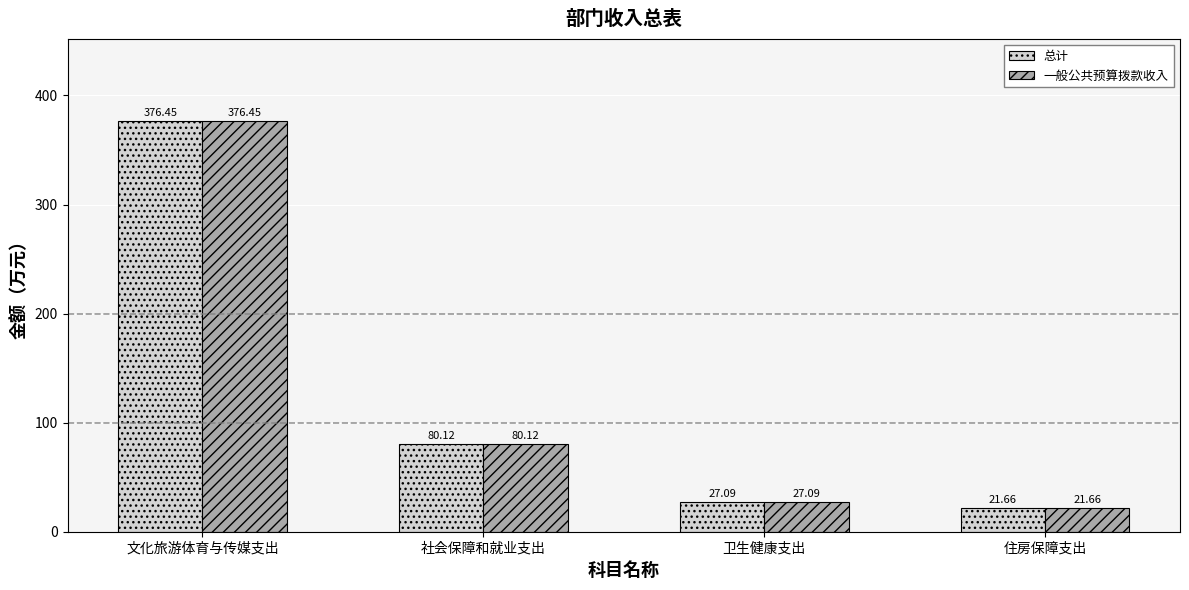

List the labels in order of 总计 value, smallest first.

住房保障支出, 卫生健康支出, 社会保障和就业支出, 文化旅游体育与传媒支出